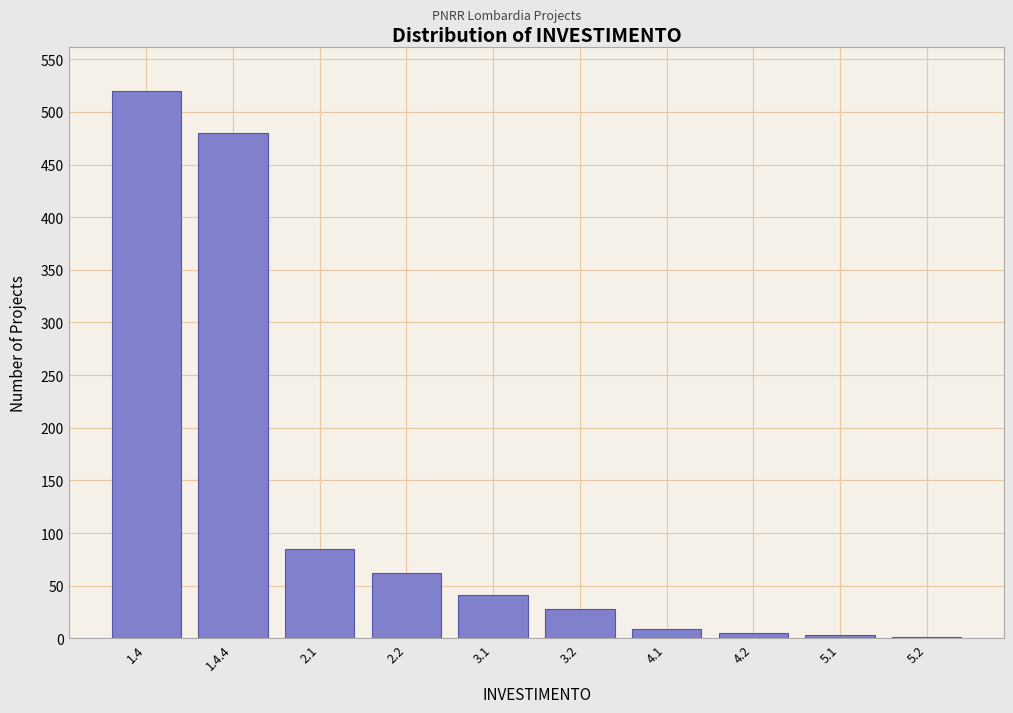

What is the sum of all values?

1234